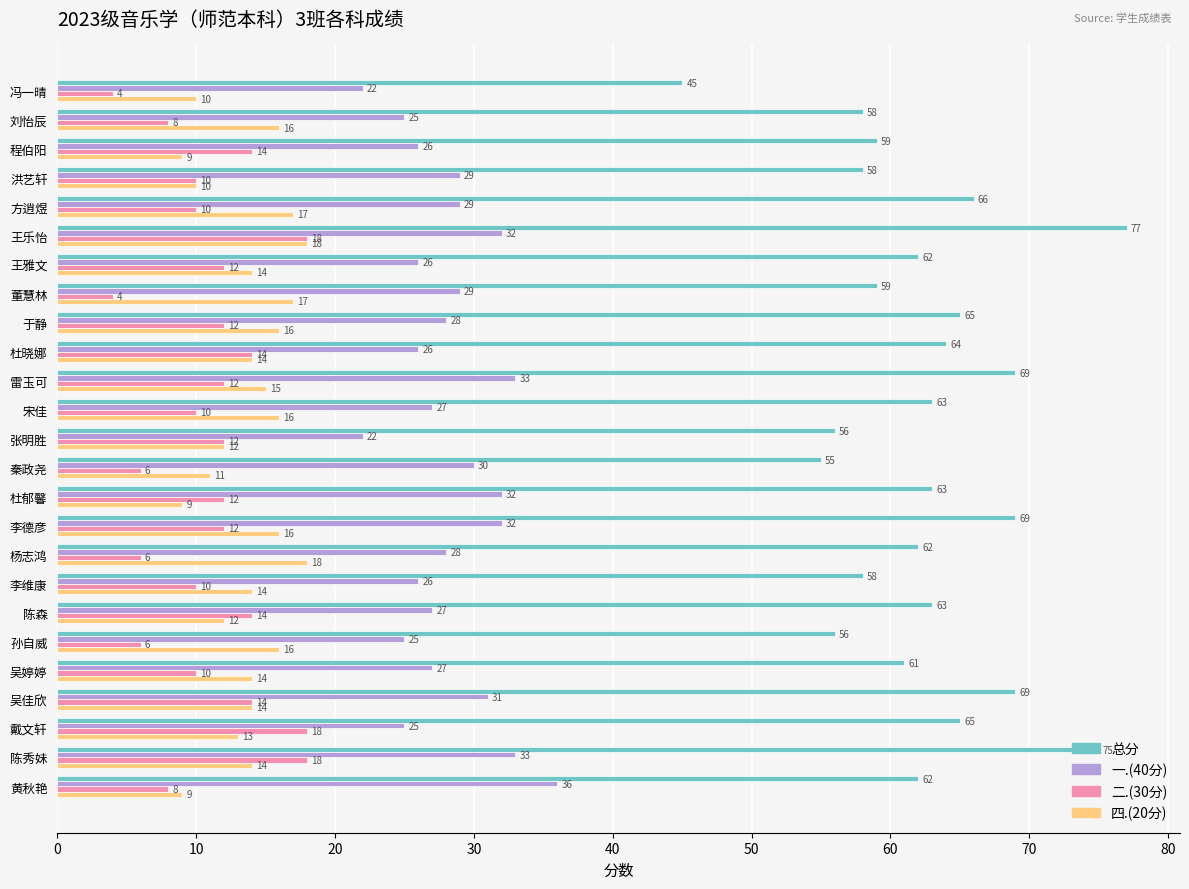

Count the 二.(30分) values in the range 8 to 14.

17